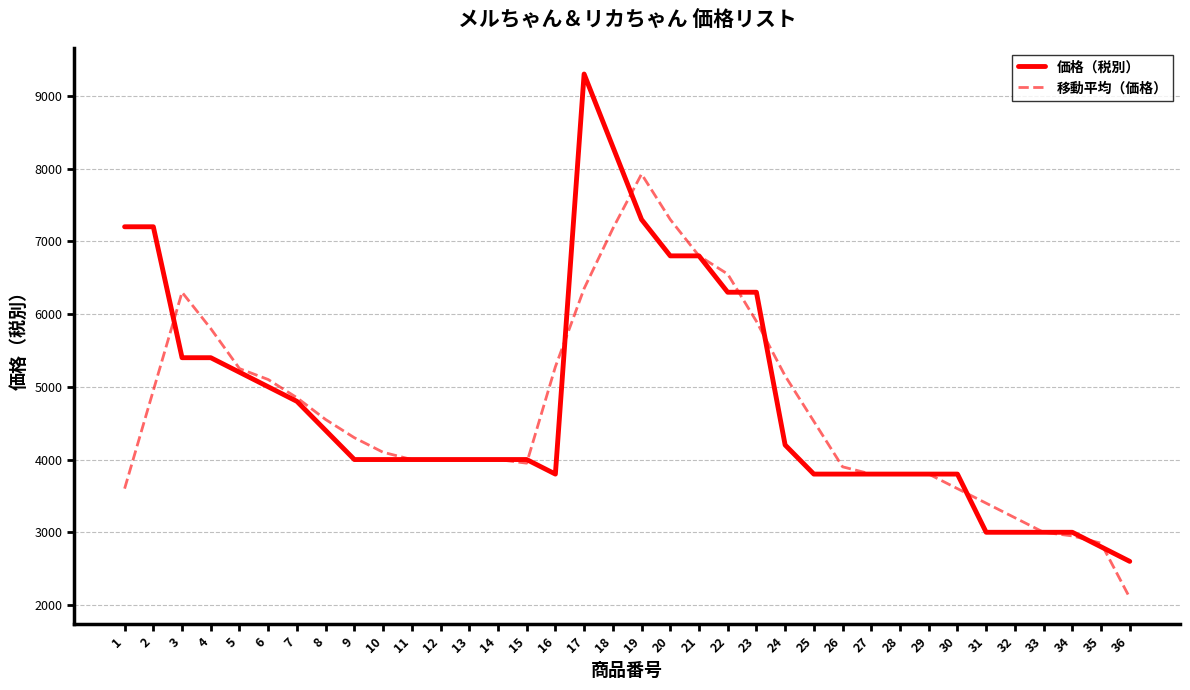

Read the 価格（税別） value at 21.

6800